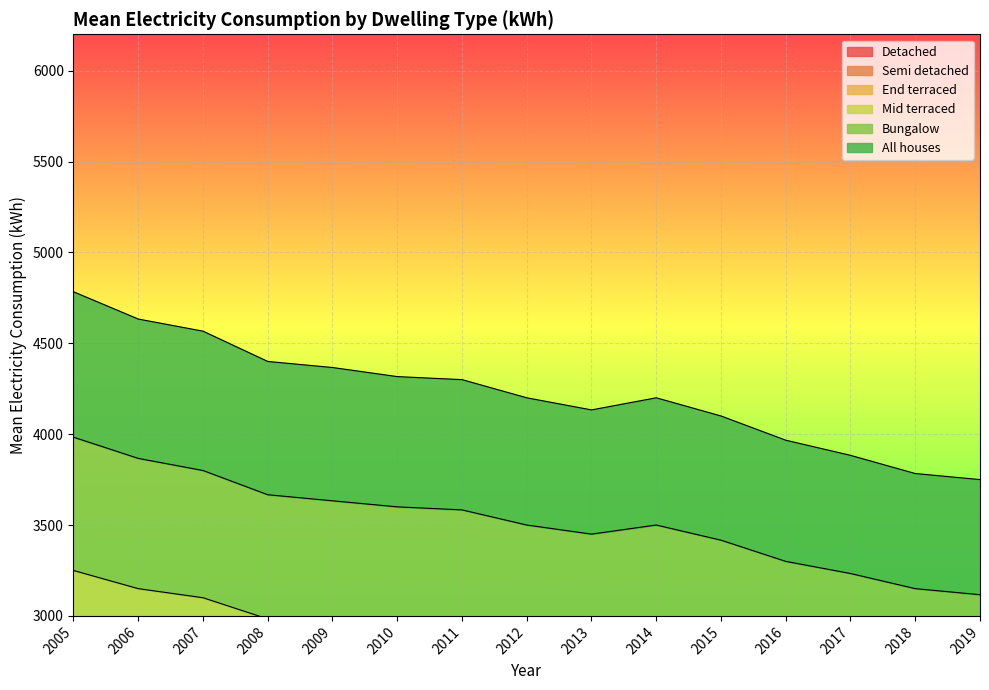

What is the sum of the Mid terraced values at 2017 and 2007?

8450.0